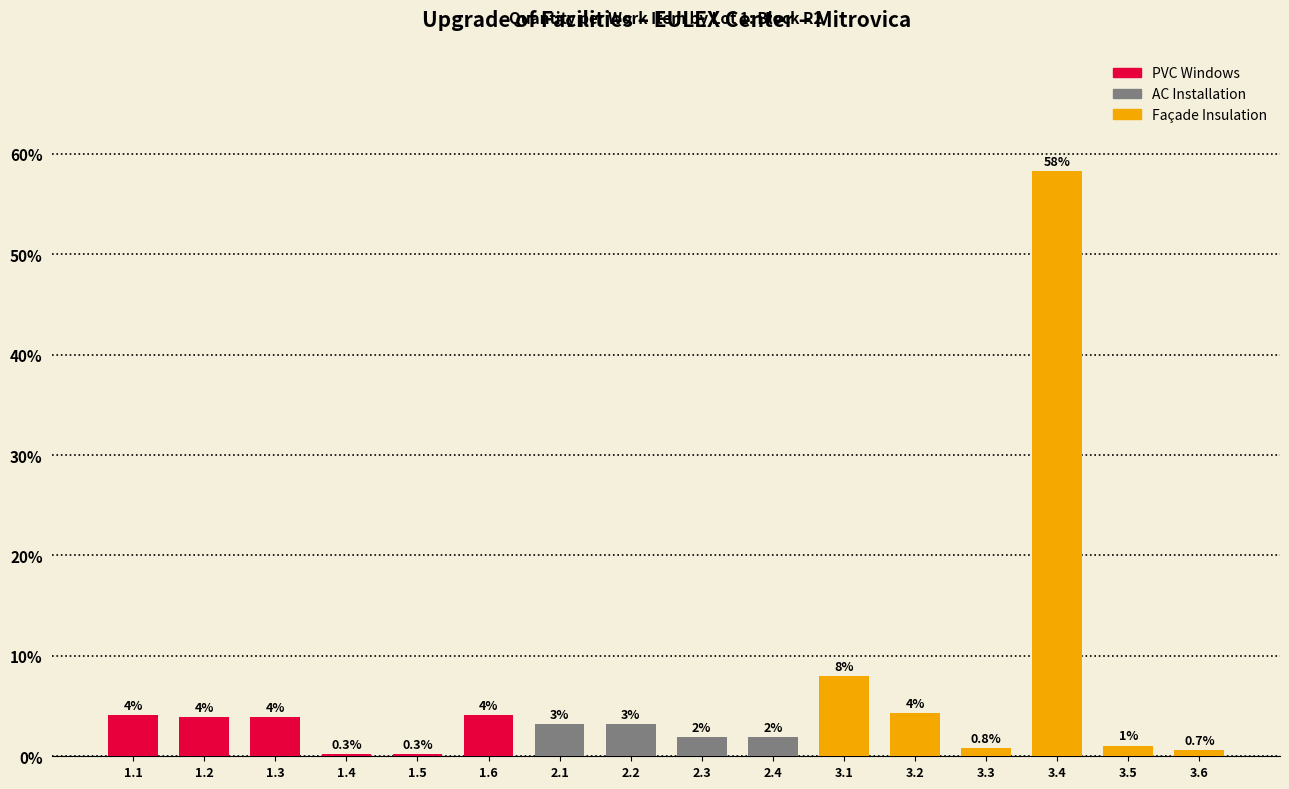

Are the bars horizontal?

No